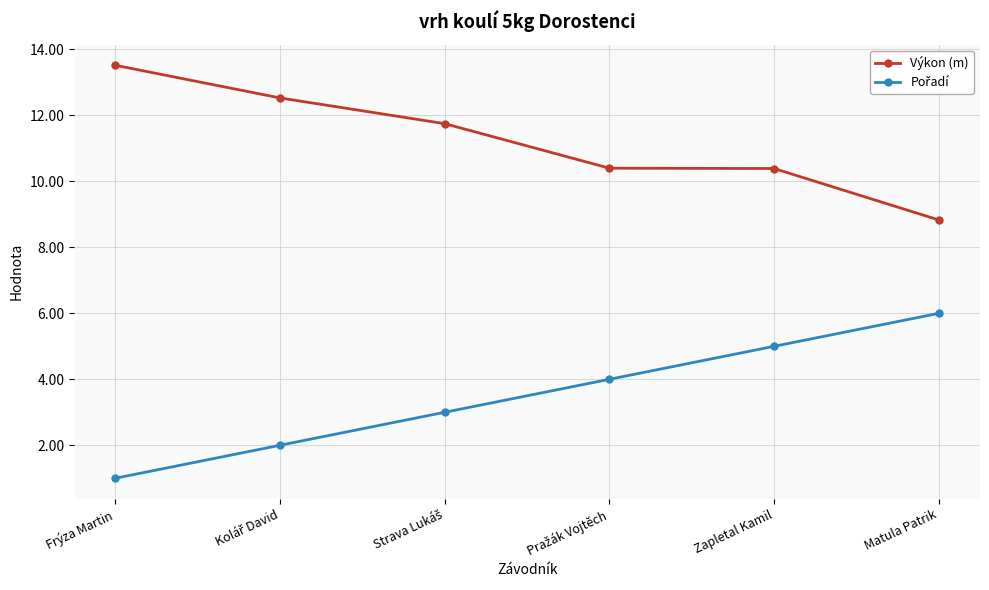

Where does the Výkon (m) series first go above 11?

Frýza Martin